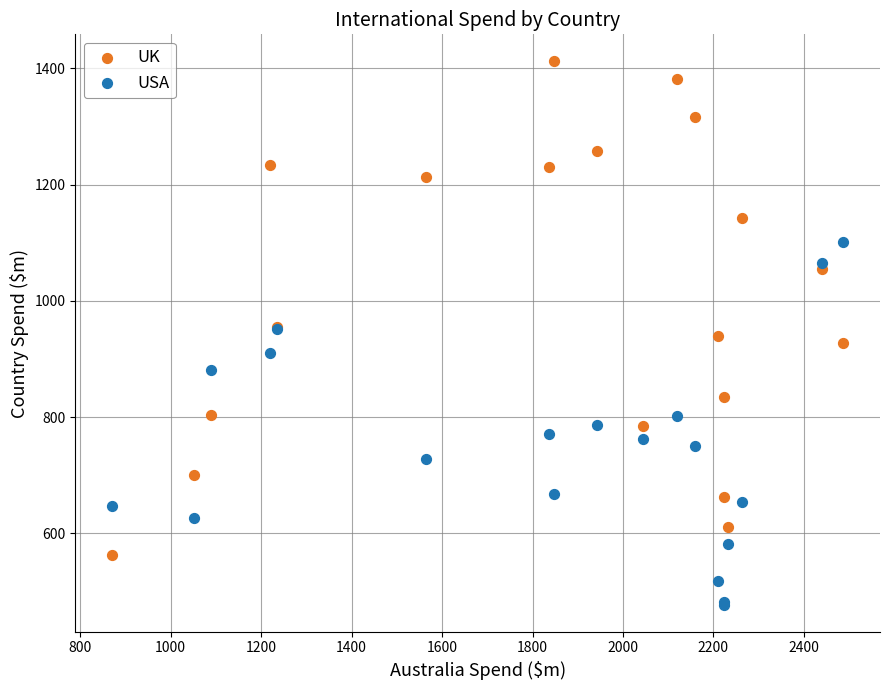

Which series reaches the minimum Y coordinate?

USA